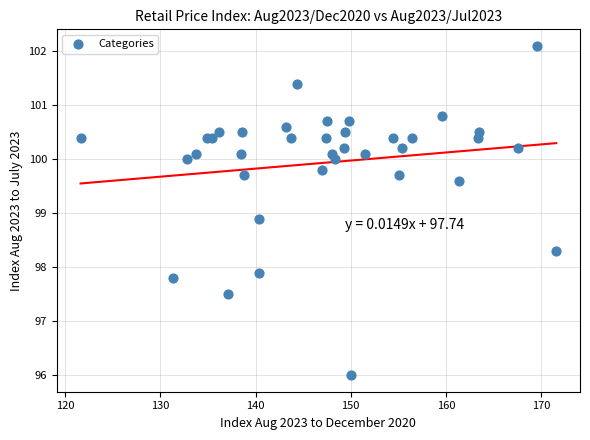

What Y value in the scatter plot is closest to 99?

98.9